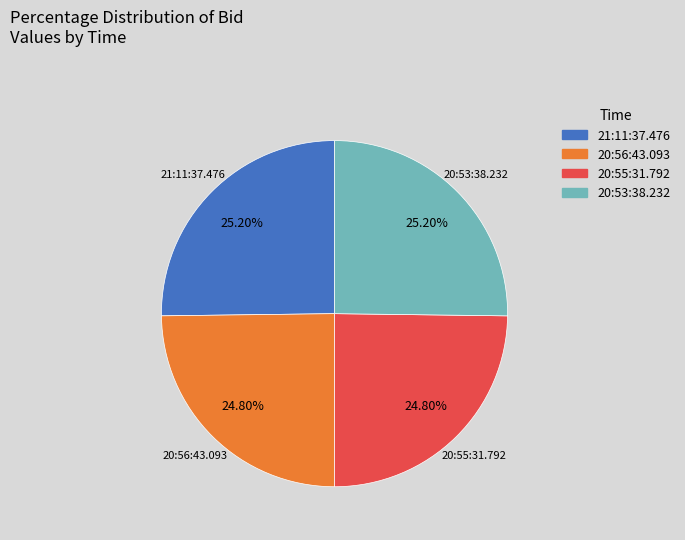

How many slices are in this pie chart?

4